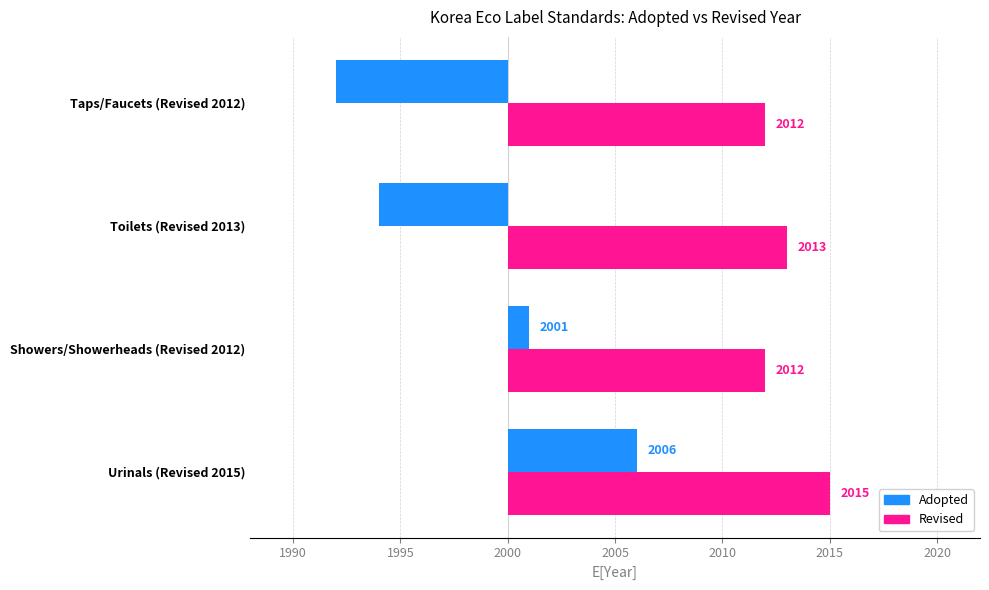

Reading left to right, what are all the values shown in this chart?

Adopted: 6	1	-6	-8
Revised: 15	12	13	12